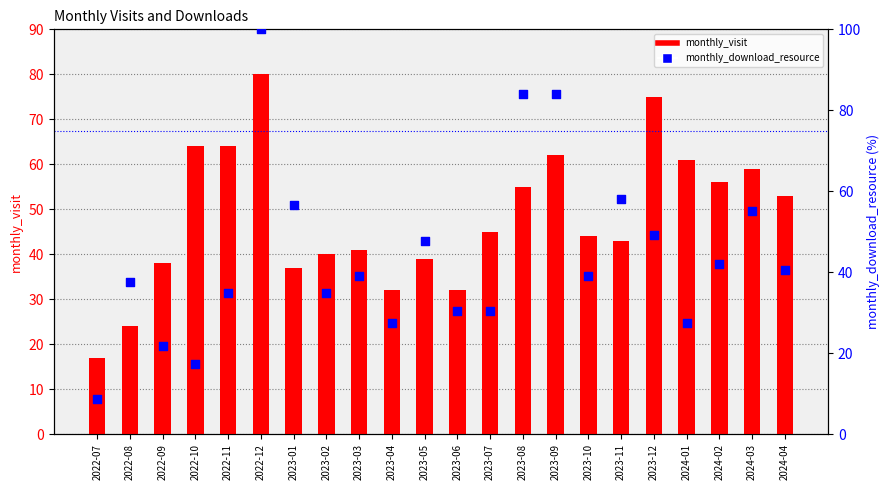

Which series contains the lowest Y value?

monthly_download_resource